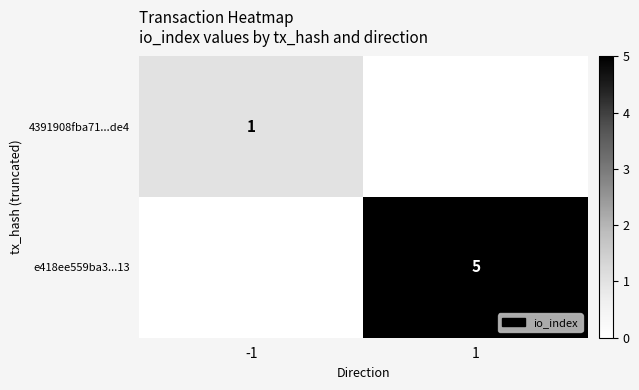

The e418ee559ba3...13 series shows 3 at 1. True or false?

False